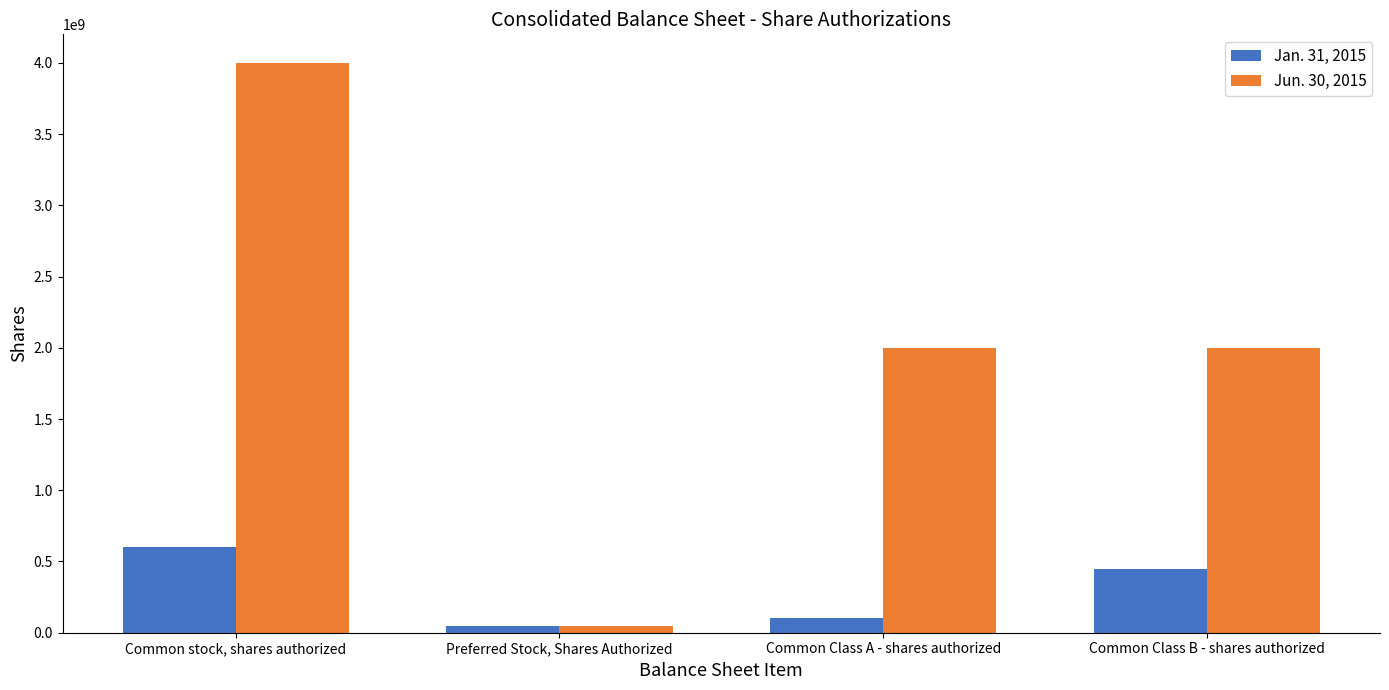

True or false: Jan. 31, 2015 has a value of 50000000 at Preferred Stock, Shares Authorized.

True